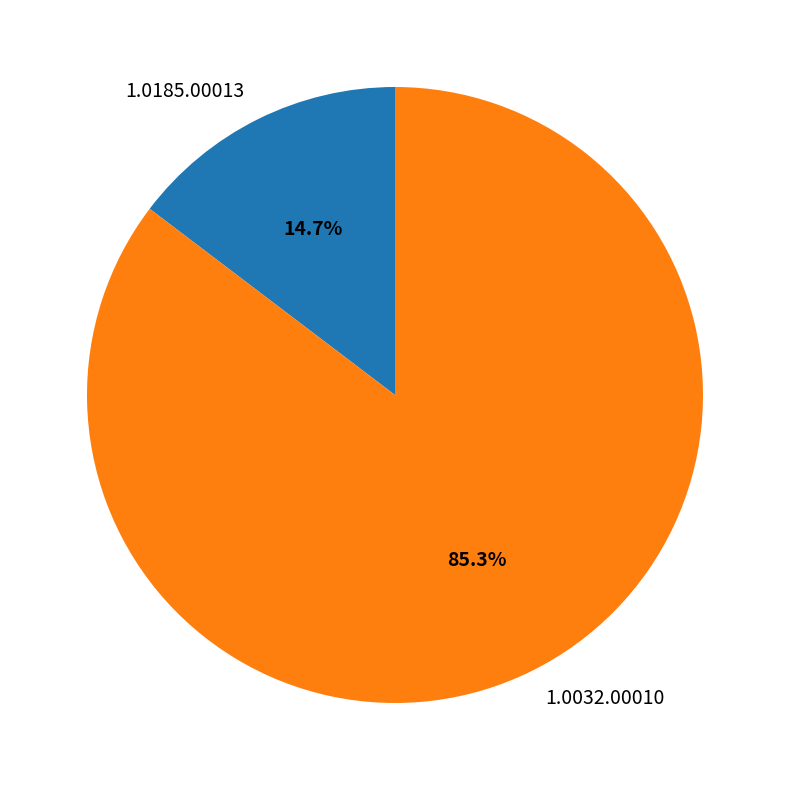

Combined, do 1.0185.00013 and 1.0032.00010 account for over 50%?

Yes